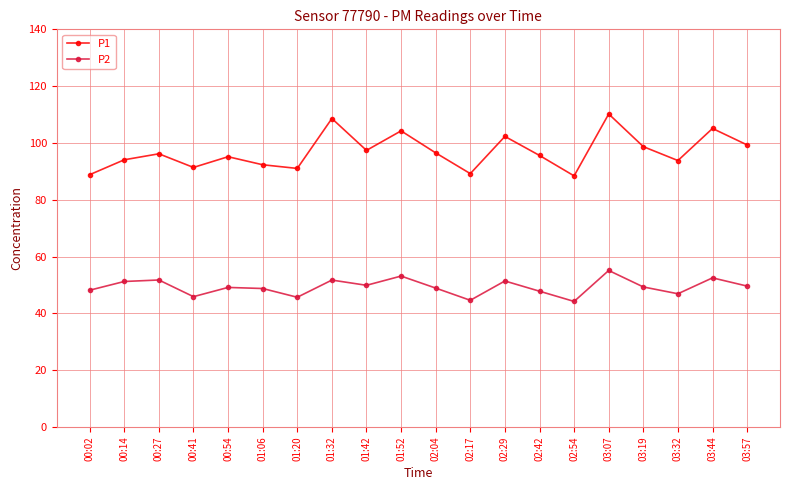

Count the number of data series in this chart.

2